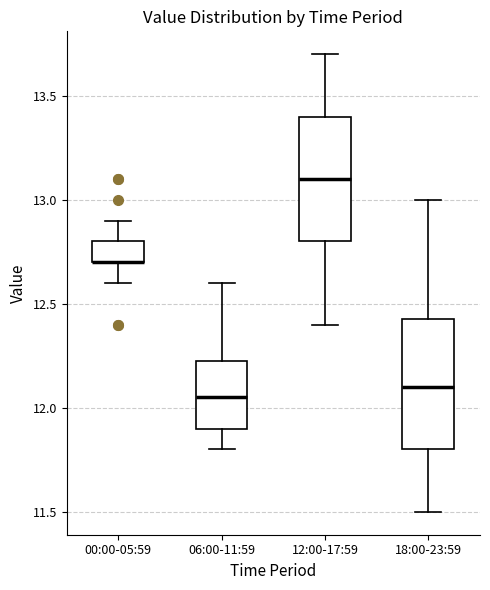

Where does the lower whisker of the box for 00:00-05:59 end on the y-axis? The values are not printed on the chart, so give them approximately, as read against the axis.

12.60